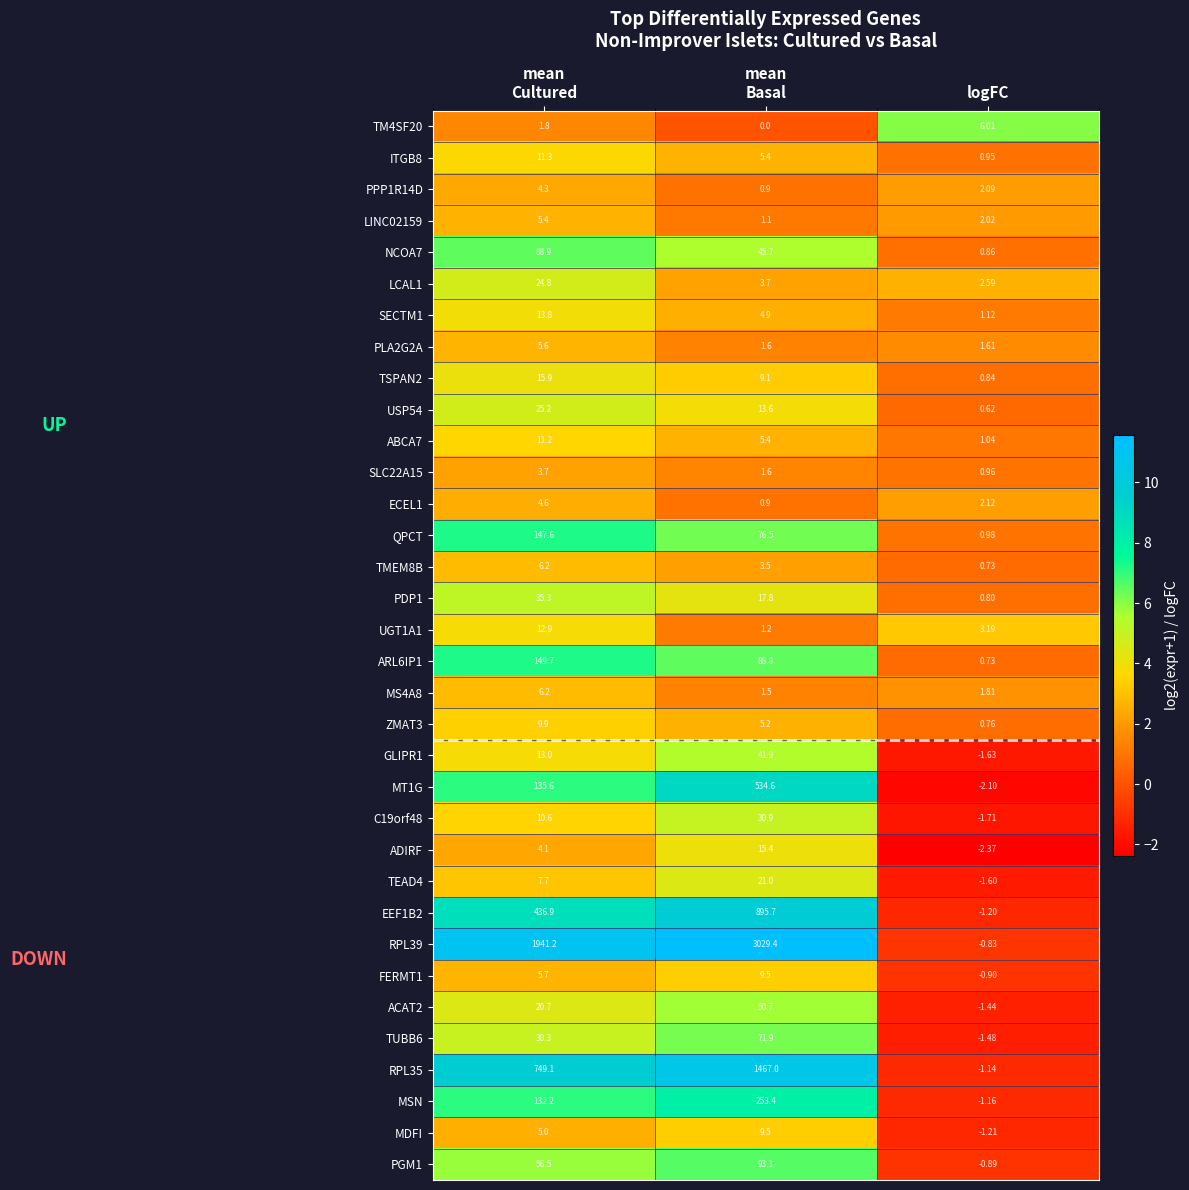

Which category has the lowest value in the PGM1 series?

logFC